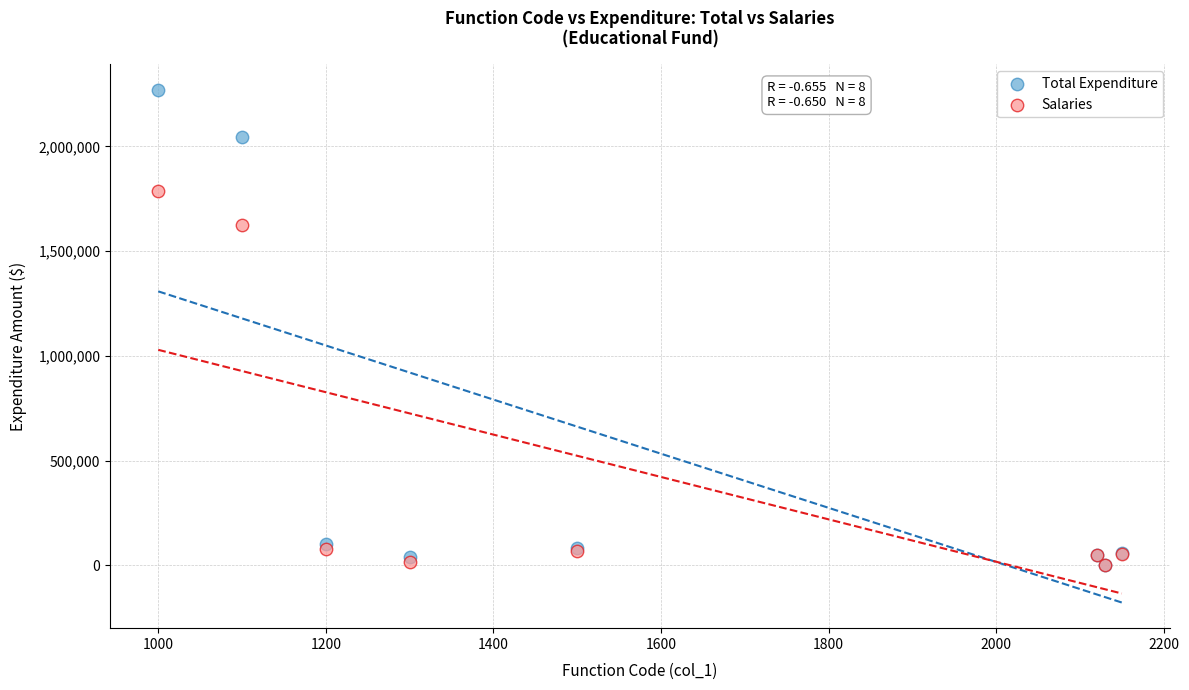

Which series has the widest spread of Y values?

Total Expenditure